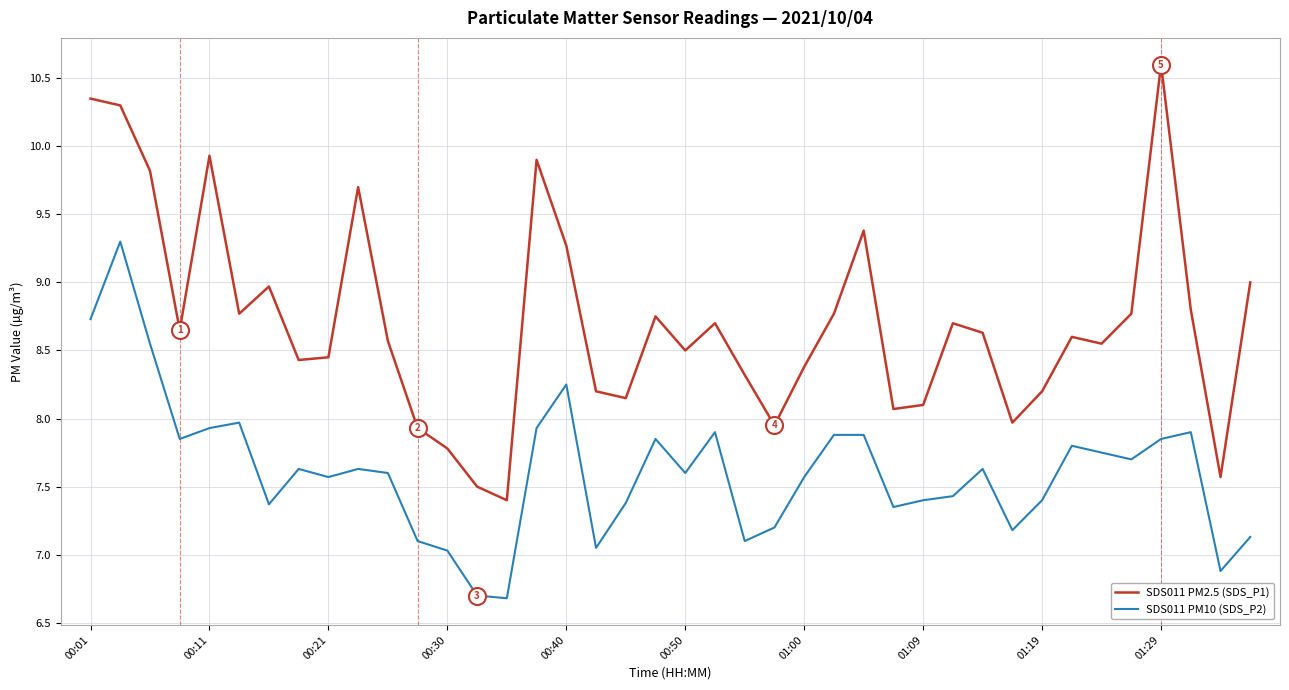

Which series has the largest total across all categories?

SDS011 PM2.5 (SDS_P1)